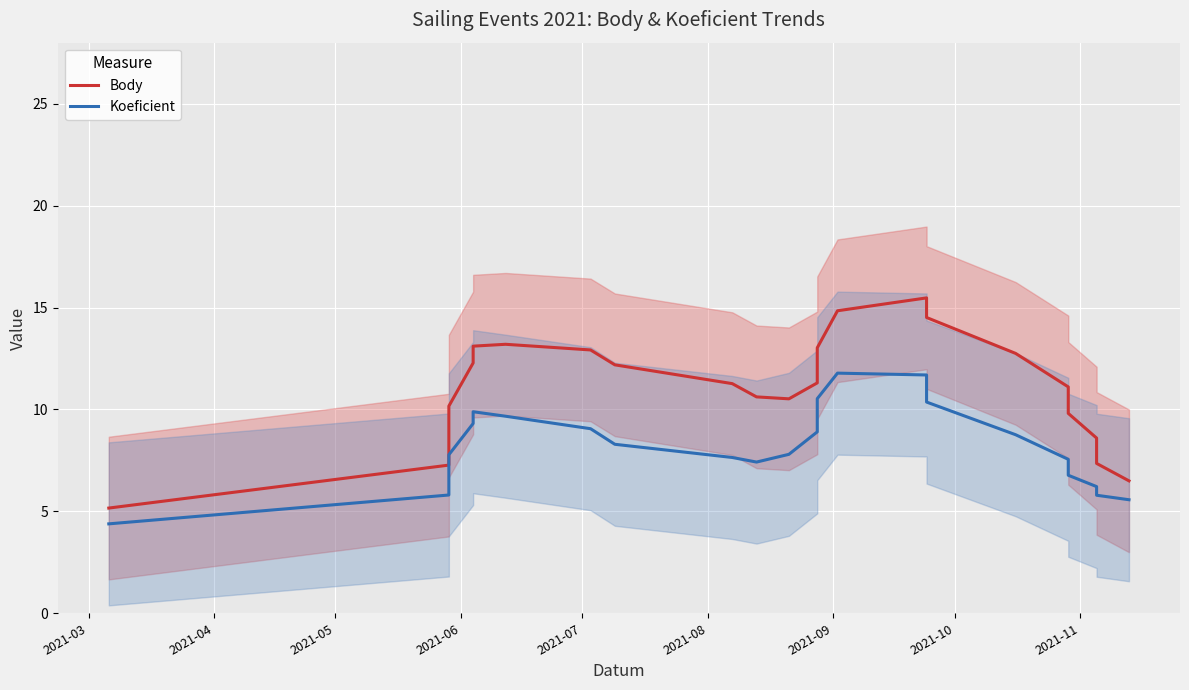

How many data points in Body are less than 11?

9